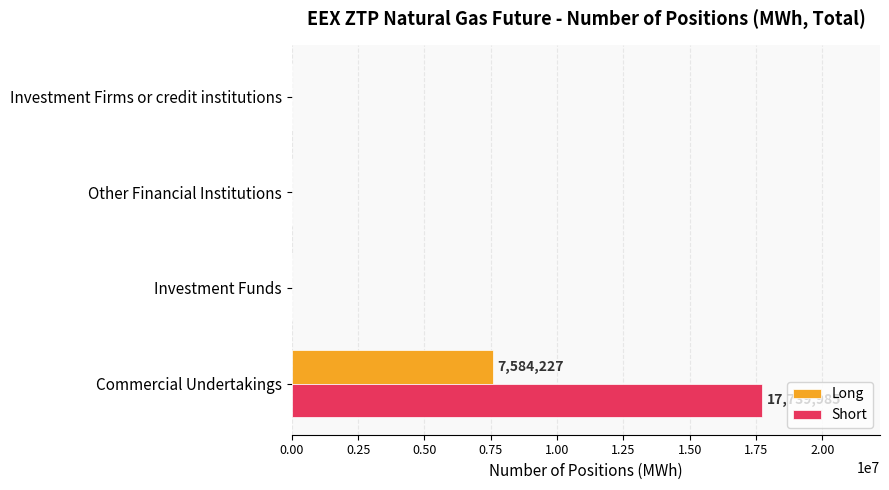

True or false: Long has a value of 2753871 at Investment Funds.

False